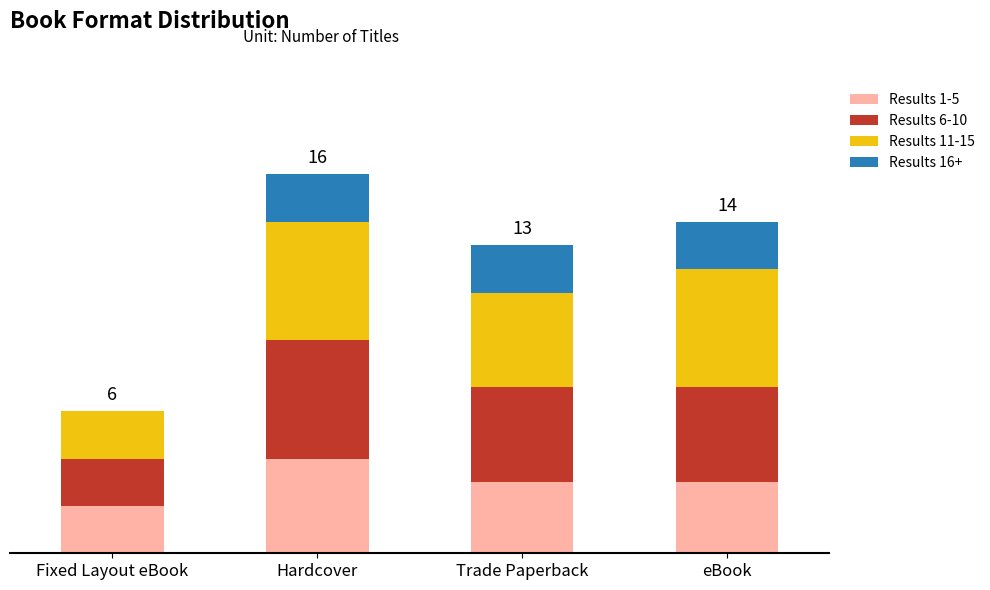

What are all the series names shown in the legend?

Results 1-5, Results 6-10, Results 11-15, Results 16+